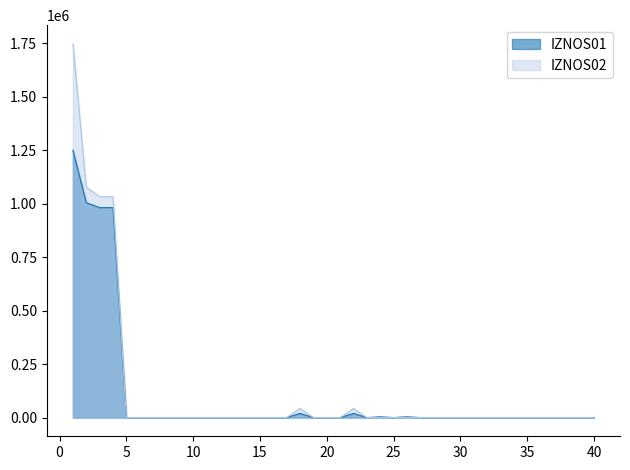

How many lines are shown in the chart?

2